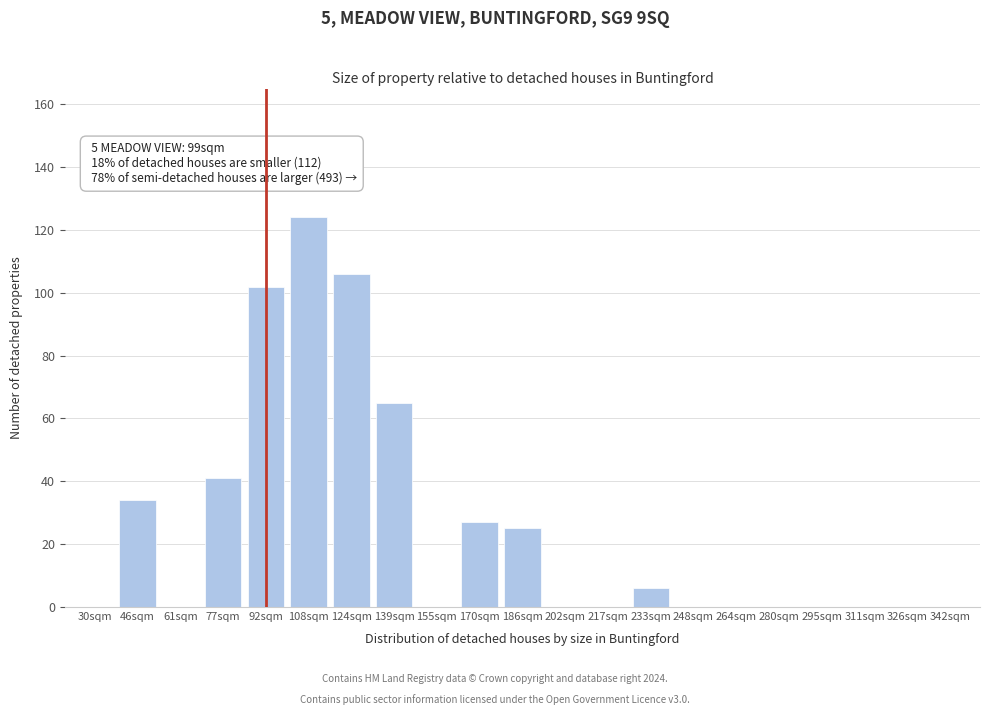

Reading right to left, extract all data points from this chart.

342sqm=0	326sqm=0	311sqm=0	295sqm=0	280sqm=0	264sqm=0	248sqm=0	233sqm=6	217sqm=0	202sqm=0	186sqm=25	170sqm=27	155sqm=0	139sqm=65	124sqm=106	108sqm=124	92sqm=102	77sqm=41	61sqm=0	46sqm=34	30sqm=0